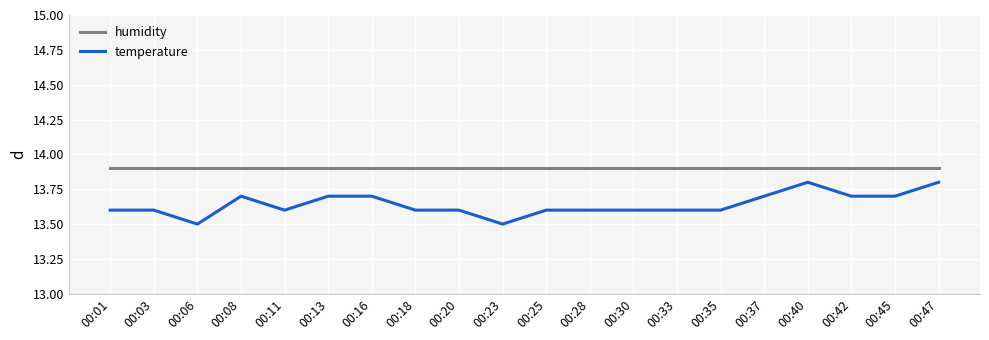

Which series has the largest total across all categories?

humidity